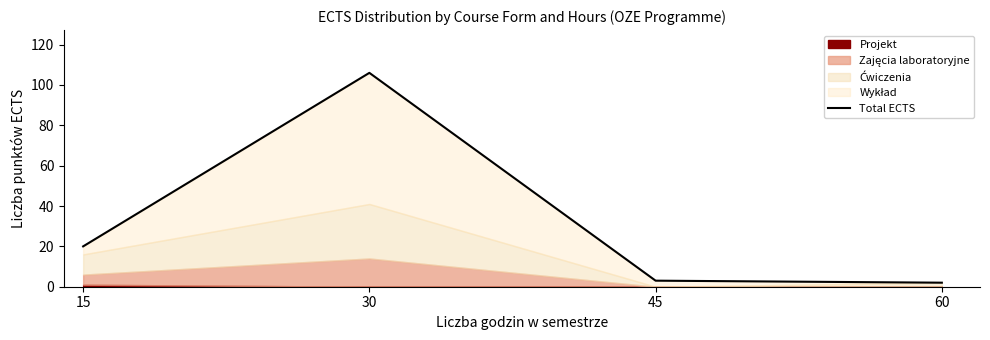

Is it true that the value at 30 is 106?

True